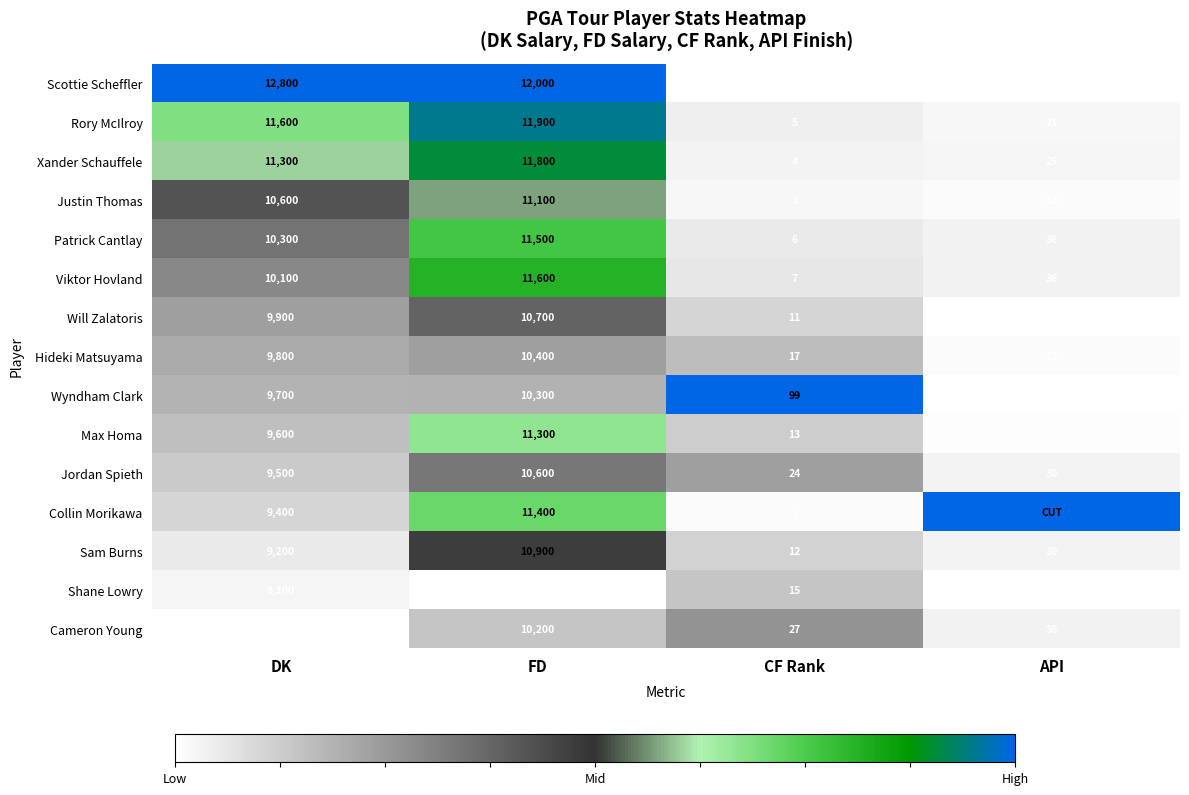

The Wyndham Clark series shows 9700 at DK. True or false?

True